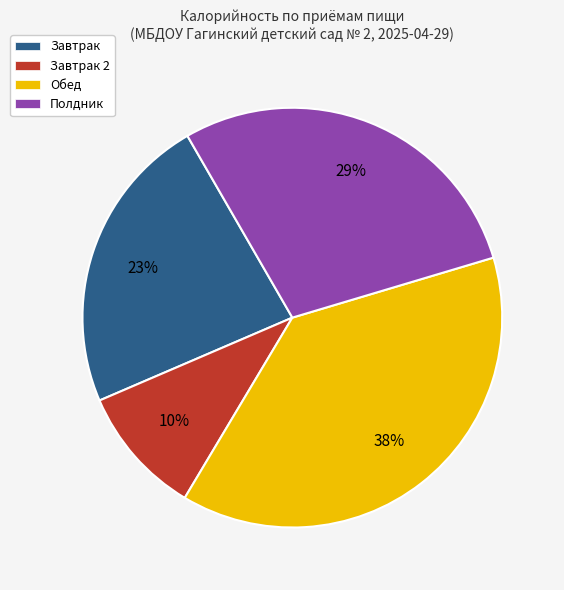

Combined, do Обед and Завтрак account for over 50%?

Yes